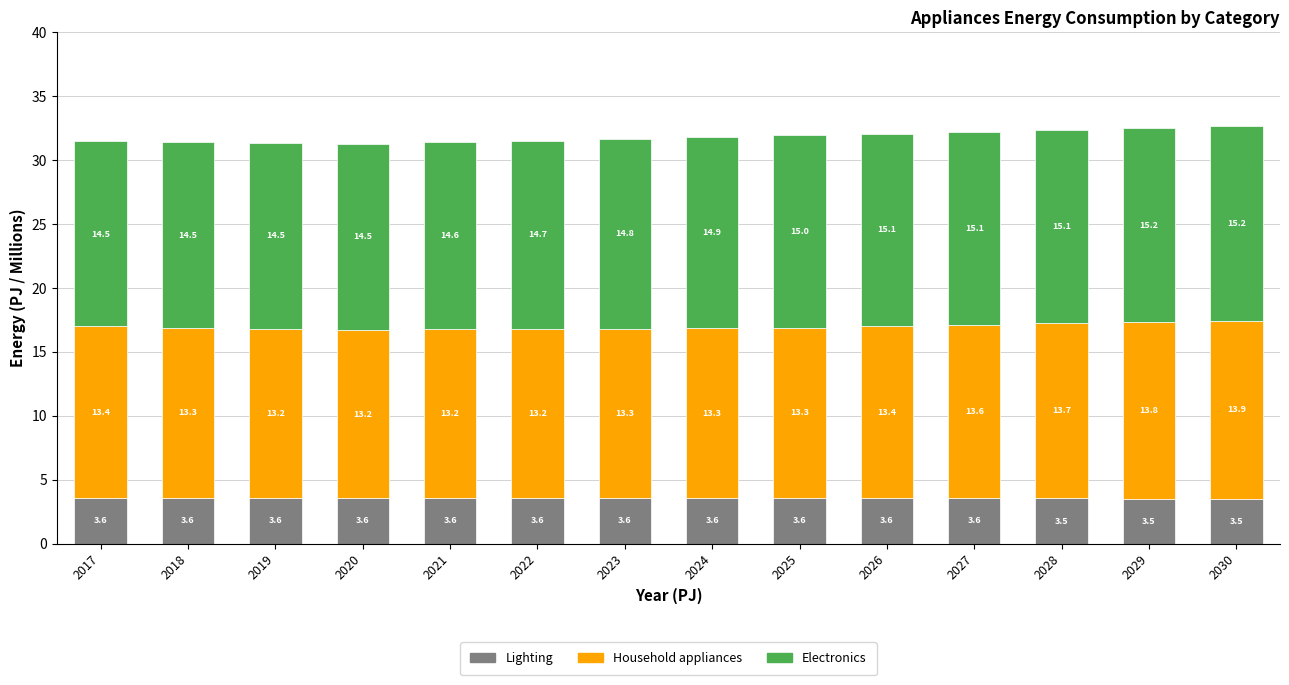

How many bars are there in total?

14